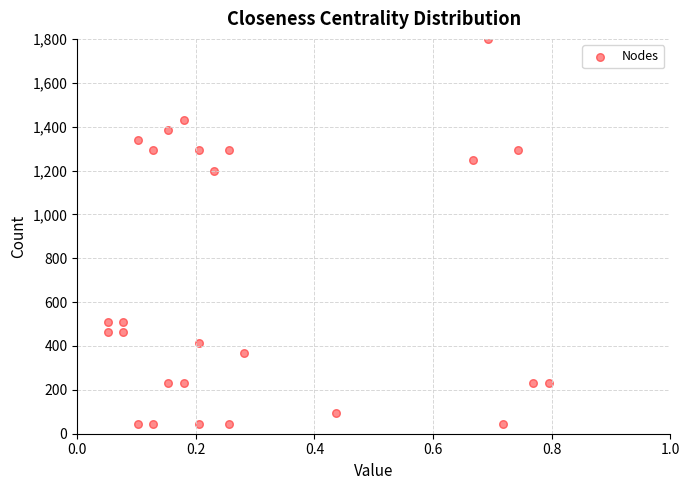

What is the range of X values (max minus min)?

0.7